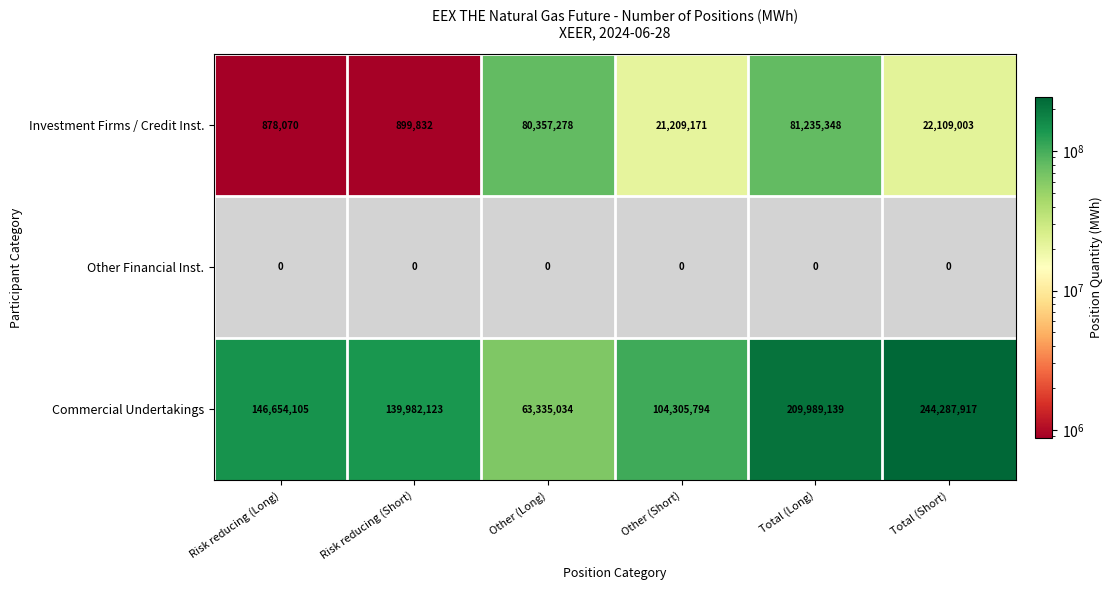

List the labels in order of Commercial Undertakings value, largest first.

Total (Short), Total (Long), Risk reducing (Long), Risk reducing (Short), Other (Short), Other (Long)